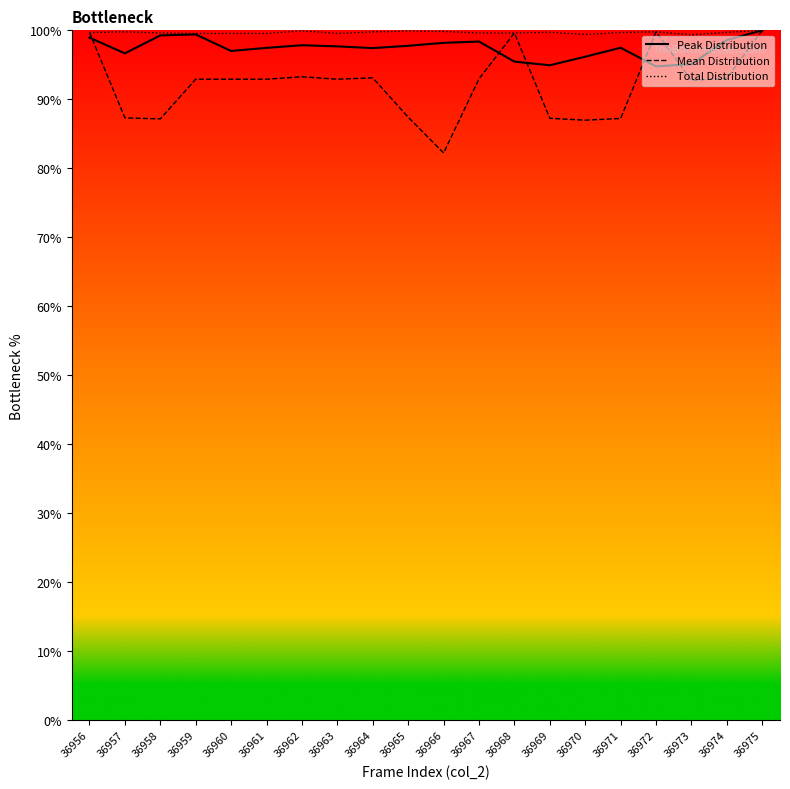

Reading left to right, what are all the values shown in this chart?

Peak Distribution: 98.9	96.7	99.3	99.4	97.0	97.5	97.8	97.7	97.4	97.8	98.2	98.4	95.5	94.9	96.2	97.5	94.8	95.1	98.6	100.0
Mean Distribution: 99.7	87.3	87.2	92.9	92.9	92.9	93.3	92.9	93.1	87.4	82.2	93.0	99.6	87.3	87.0	87.2	99.8	92.7	93.1	100.0
Total Distribution: 99.7	99.8	99.6	99.6	99.6	99.6	99.9	99.5	99.8	99.9	99.8	99.6	99.6	99.7	99.4	99.7	99.8	99.4	99.7	100.0